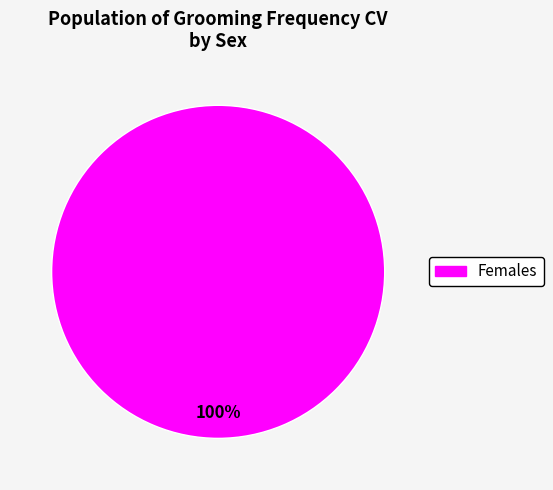

Is there a majority slice in this chart?

Yes